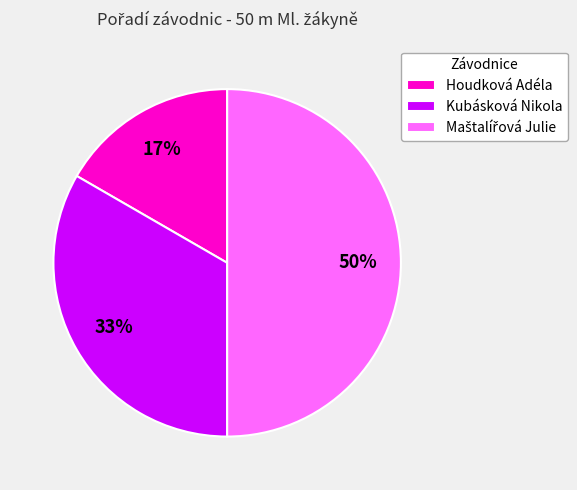

To the nearest percent, what portion does Kubásková Nikola represent?

33%